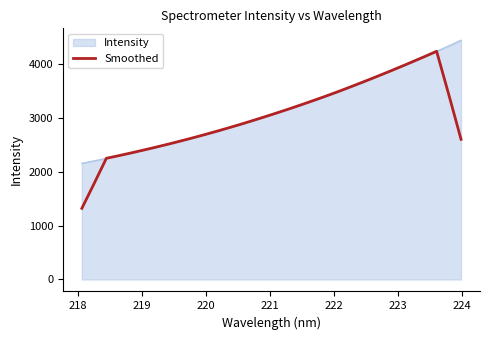

List the series in order of their peak value, highest first.

Intensity, Smoothed